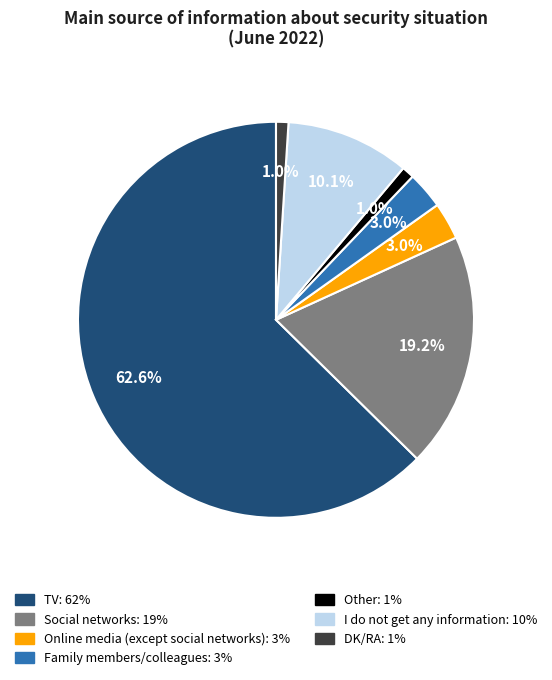

Between I do not get any information and DK/RA, which is larger?

I do not get any information